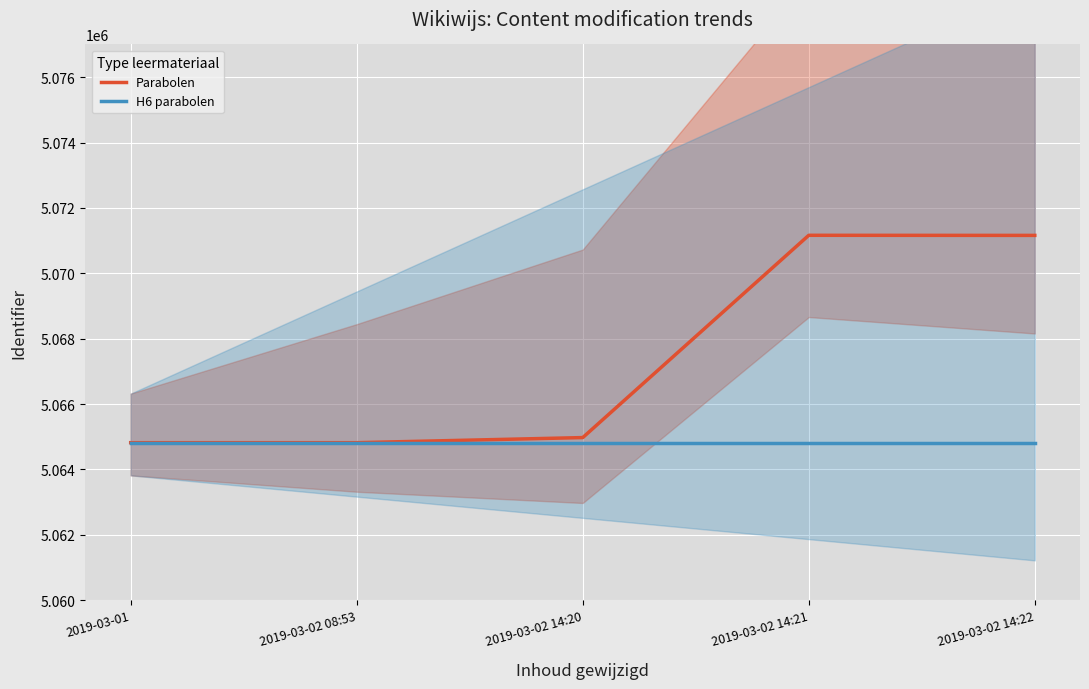

True or false: Parabolen has more than 0 interior local peaks.

True